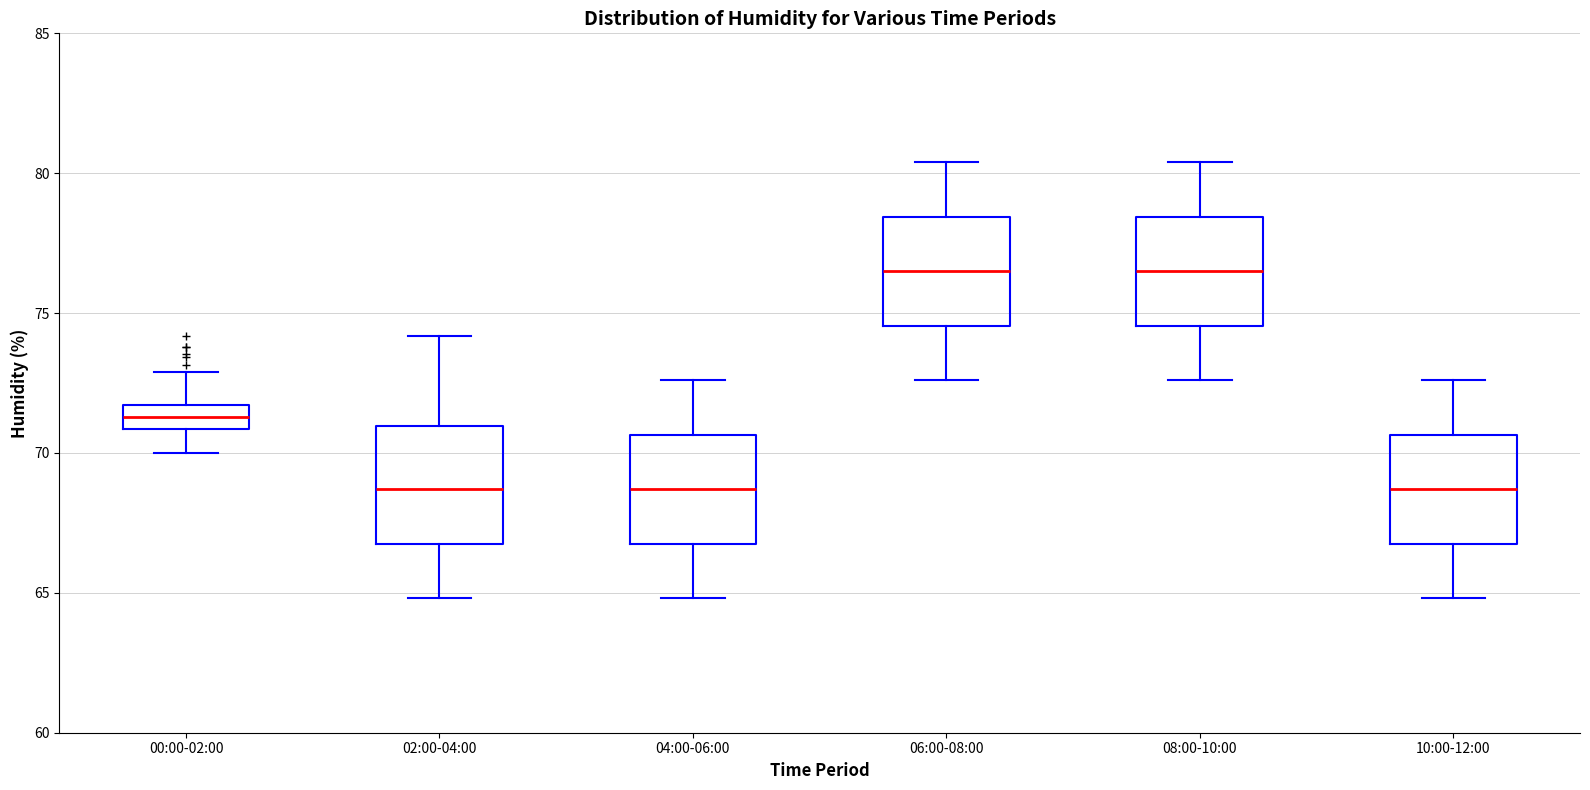

Where does the upper whisker of the box for 04:00-06:00 end on the y-axis? The values are not printed on the chart, so give them approximately, as read against the axis.

72.5